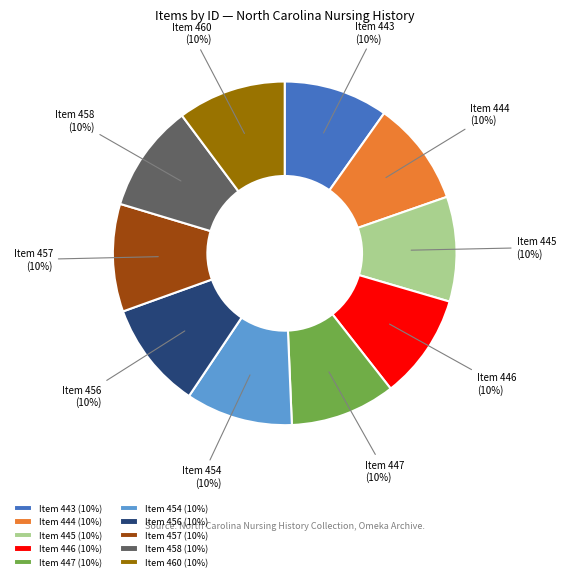

To the nearest percent, what is the combined percentage of Item 458 and Item 443?

20%